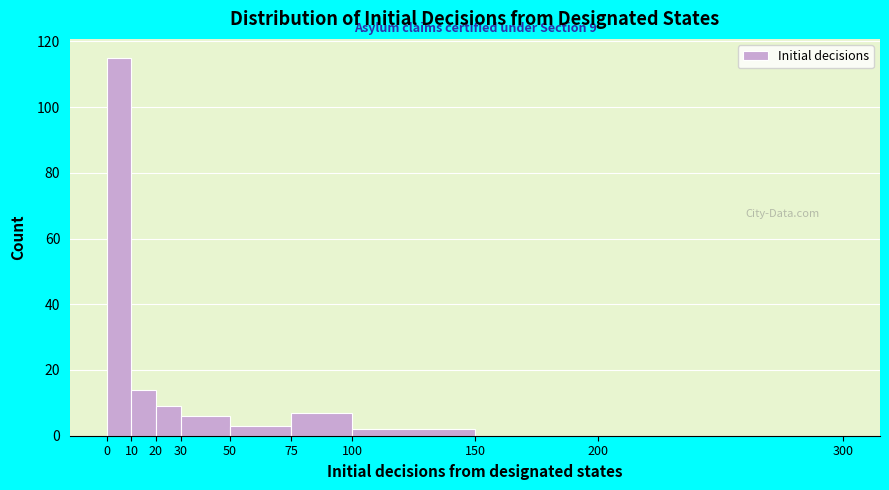

Which range on the x-axis has the tallest bar?

0 to 10